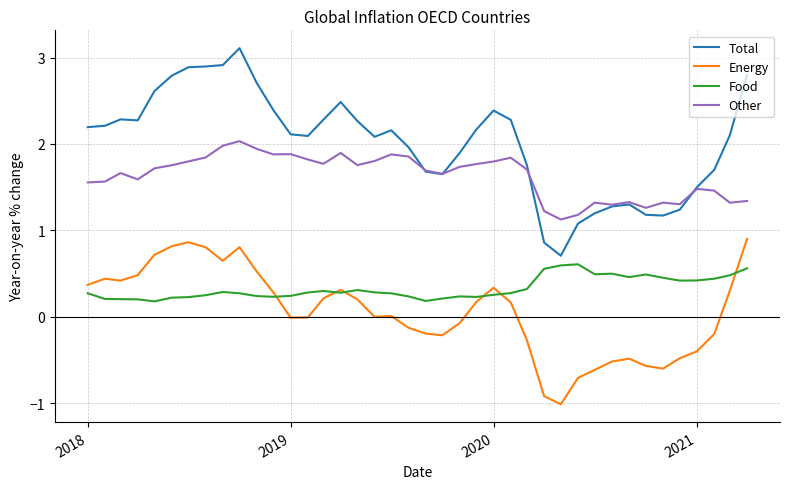

Which series has the widest spread of values?

Total